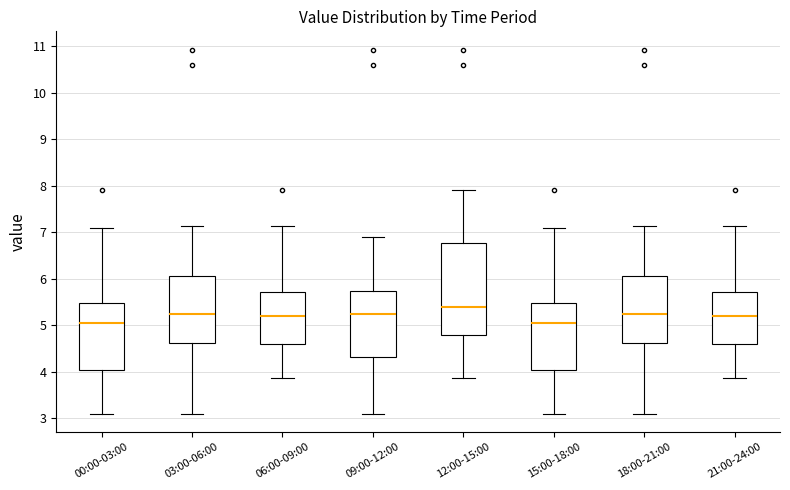

Reading left to right, read every box against the y-axis: the position of its median line, the range the box covers, and the ends of its whiskers. The values are not printed on the chart, so give them approximately, as read against the axis.

00:00-03:00: median 5.1, box 4.0 to 5.5, whiskers 3.1 to 7.1
03:00-06:00: median 5.3, box 4.6 to 6.1, whiskers 3.1 to 7.1
06:00-09:00: median 5.2, box 4.6 to 5.7, whiskers 3.9 to 7.1
09:00-12:00: median 5.3, box 4.3 to 5.7, whiskers 3.1 to 6.9
12:00-15:00: median 5.4, box 4.8 to 6.8, whiskers 3.9 to 7.9
15:00-18:00: median 5.1, box 4.0 to 5.5, whiskers 3.1 to 7.1
18:00-21:00: median 5.3, box 4.6 to 6.1, whiskers 3.1 to 7.1
21:00-24:00: median 5.2, box 4.6 to 5.7, whiskers 3.9 to 7.1